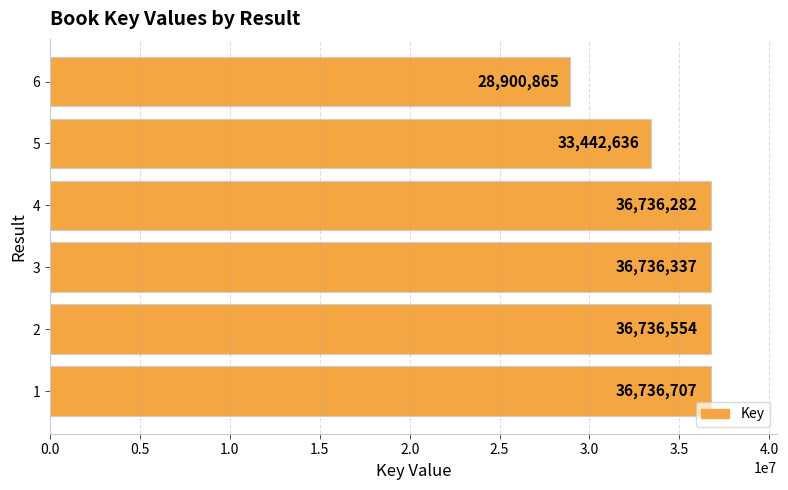

What is the difference between the second highest and minimum values?

7835689